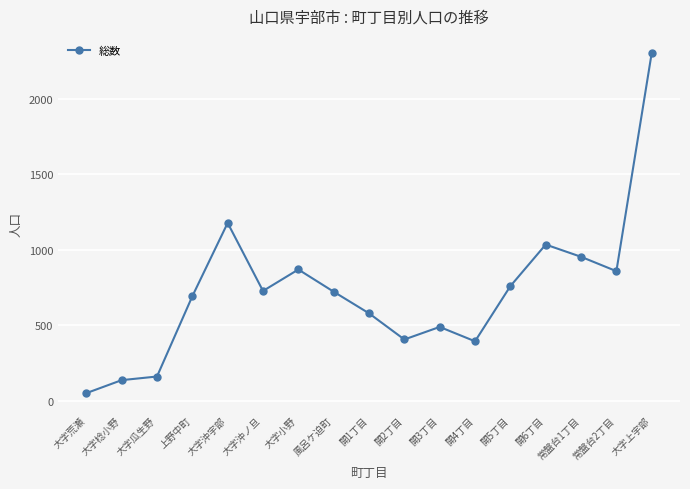

Does the chart display data point markers on the line(s)?

Yes